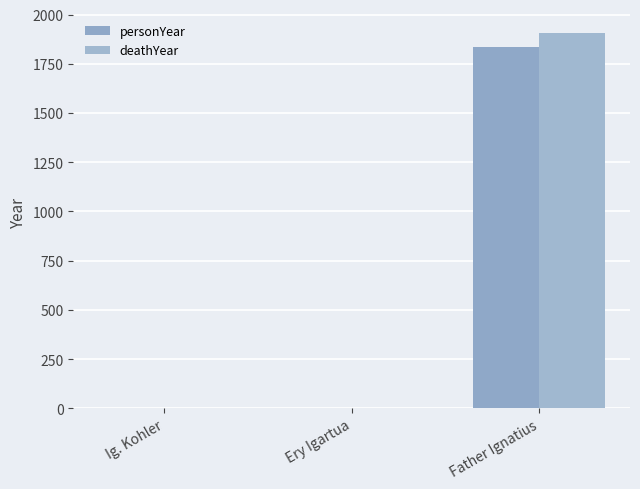

How many distinct data groups are displayed?

2